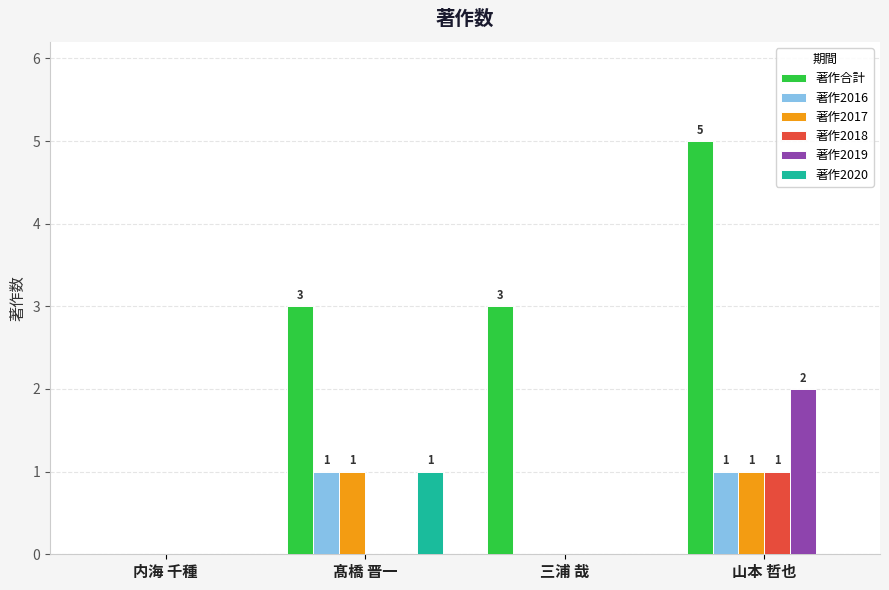

The 著作合計 series shows 3 at 髙橋 晋一. True or false?

True